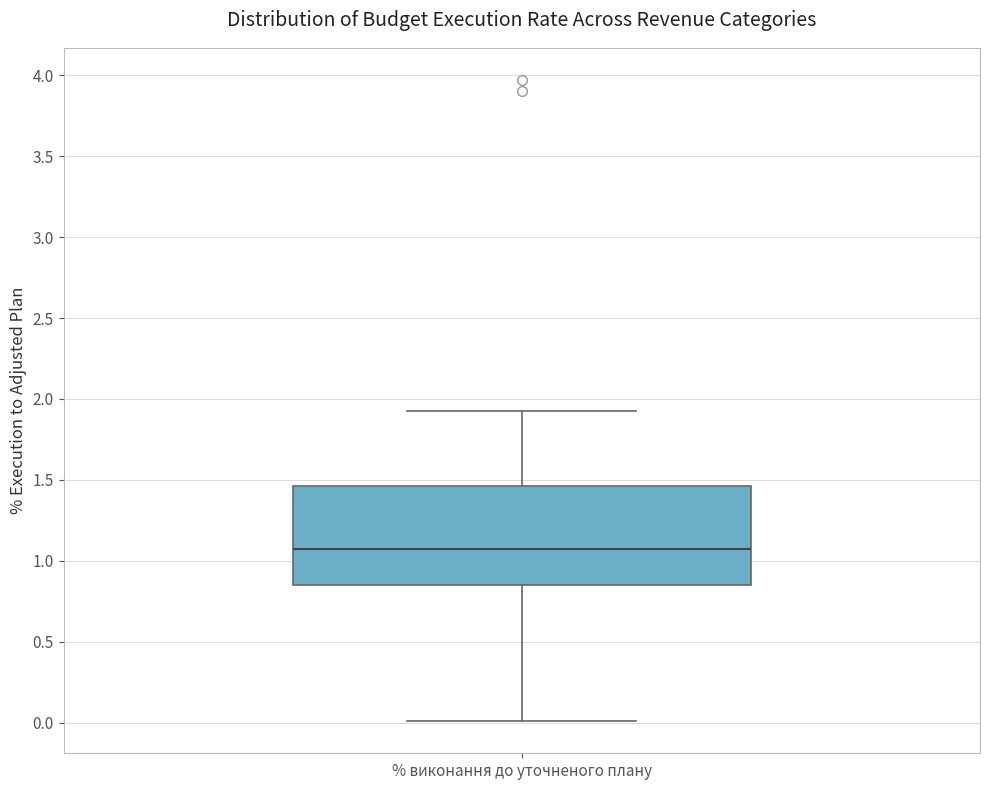

Transcribe this box plot: give where the median line is, the range the box spans, and where the two whiskers end, as read against the y-axis. The values are not printed on the chart, so give them approximately, as read against the axis.

median 1.05, box 0.85 to 1.45, whiskers 0.00 to 1.95